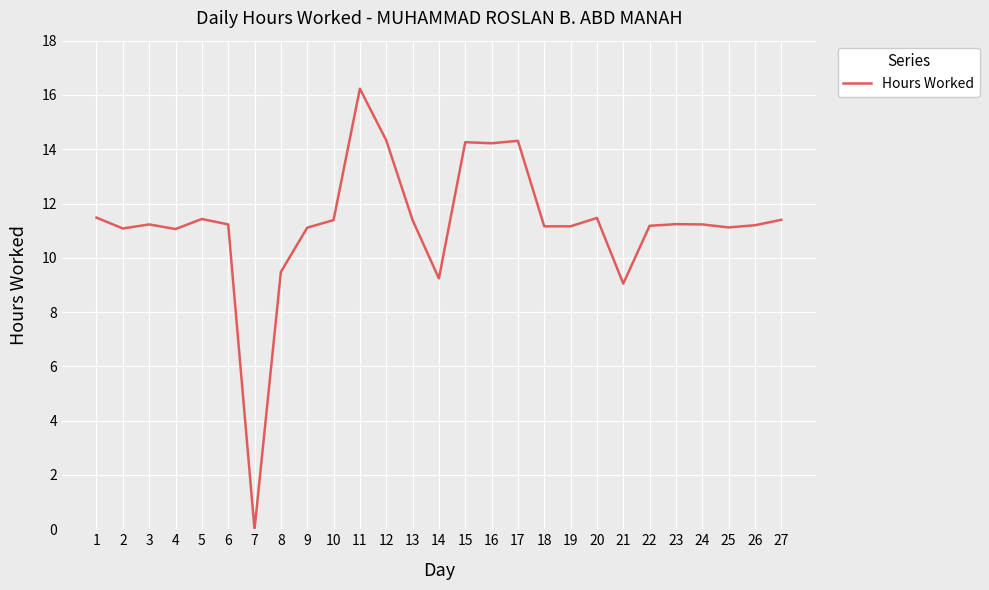

At which label does the data first exceed 11?

1